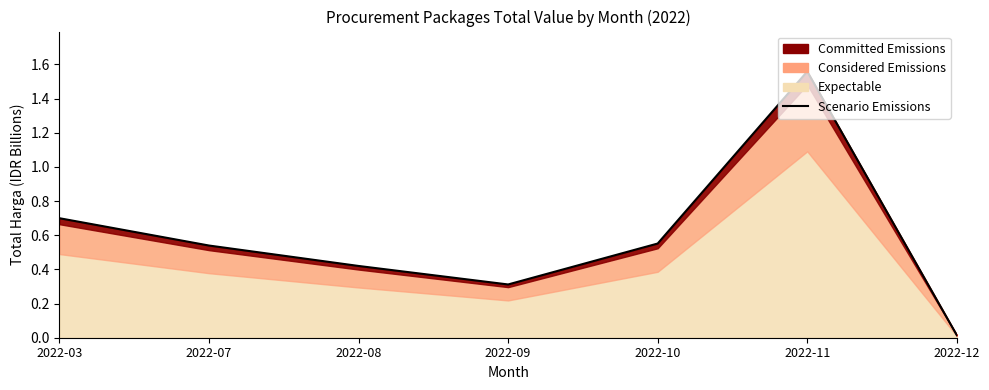

What is the value of the 4th point from the left?

0.3